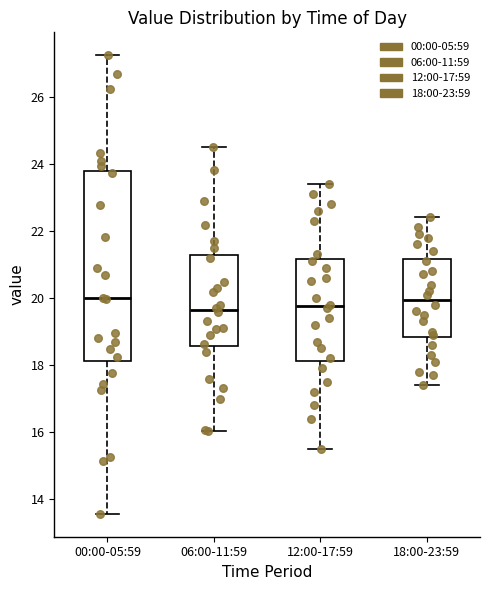

Where does the lower whisker of the box for 00:00-05:59 end on the y-axis? The values are not printed on the chart, so give them approximately, as read against the axis.

13.6